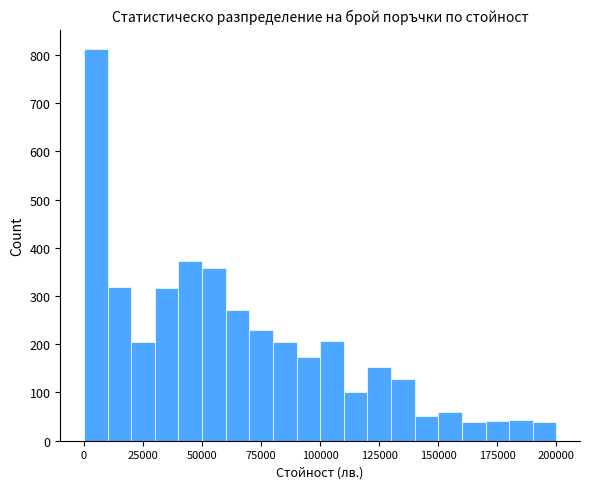

Around what value on the x-axis is the tallest bar? Give the approximate position of its centre, as read against the axis.

5000